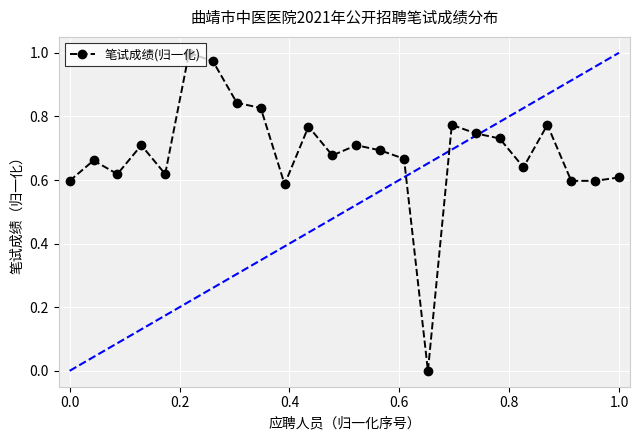

True or false: the data has more than 2 interior local peaks.

True